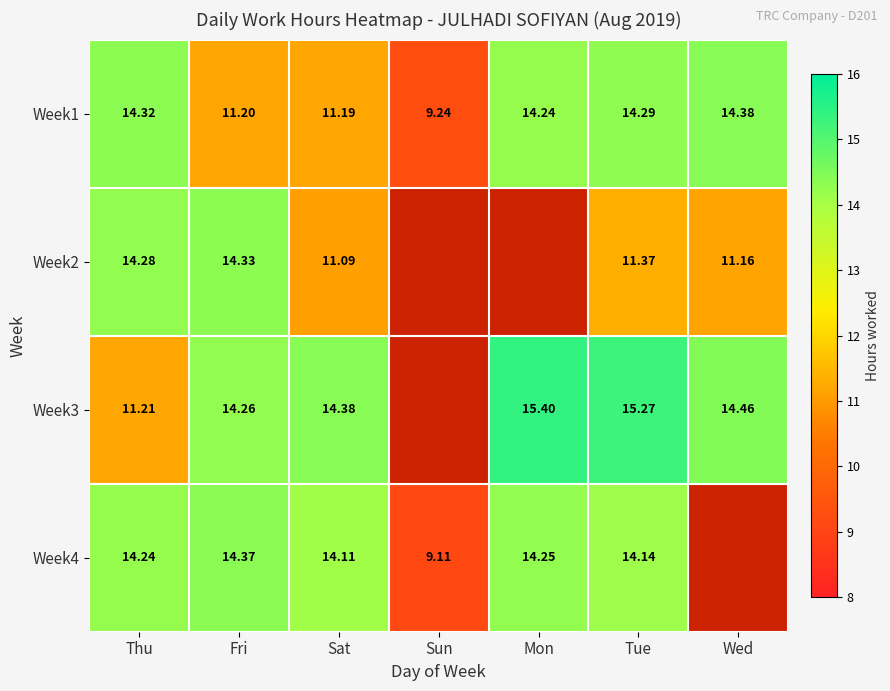

Where is Week1 nearest to the value 11?

Sat